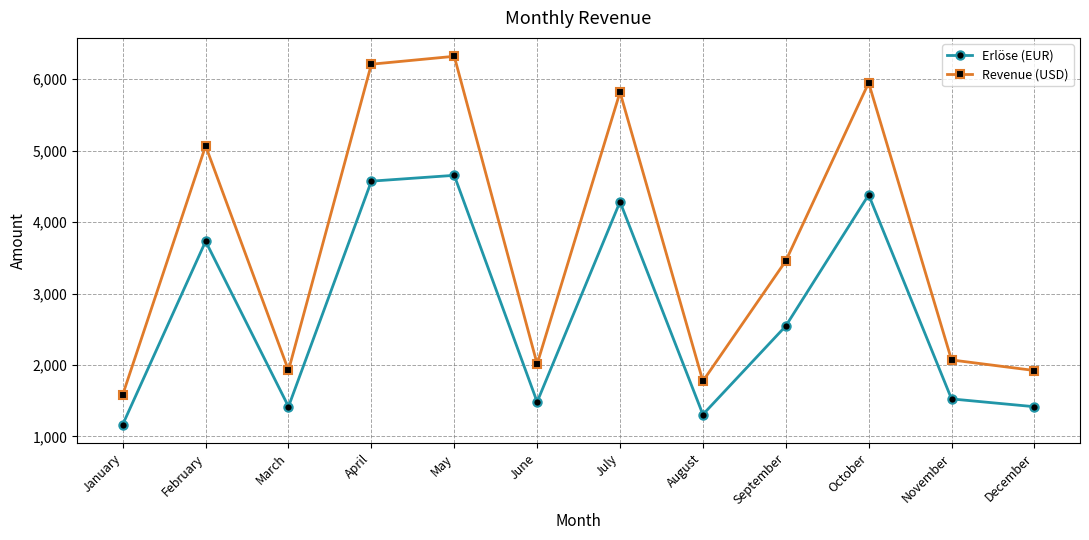

Which series changed the most between May and August?

Revenue (USD)